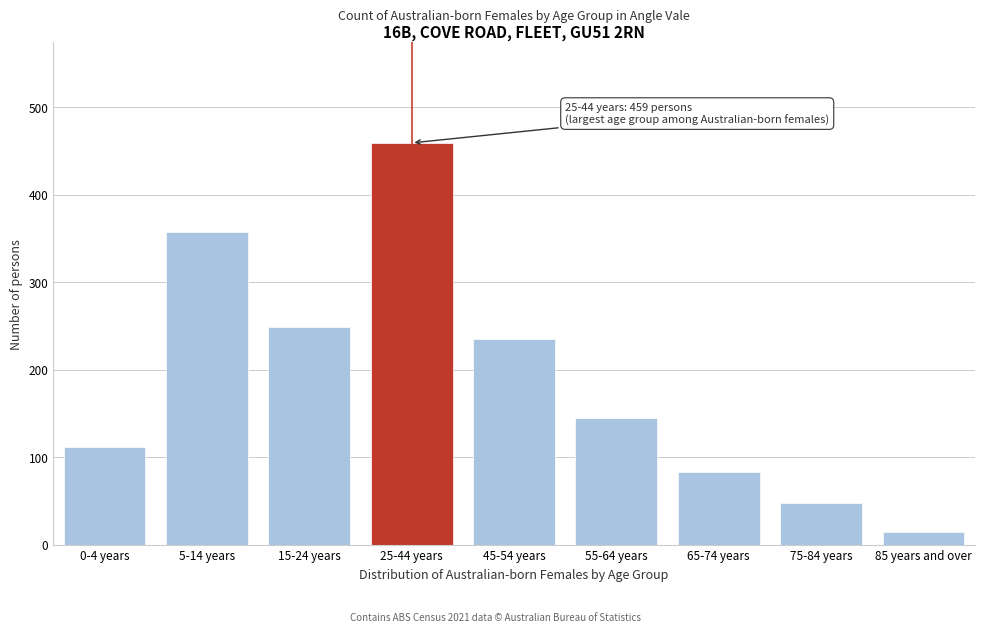

Reading left to right, extract all data points from this chart.

112	357	249	459	235	145	83	47	14